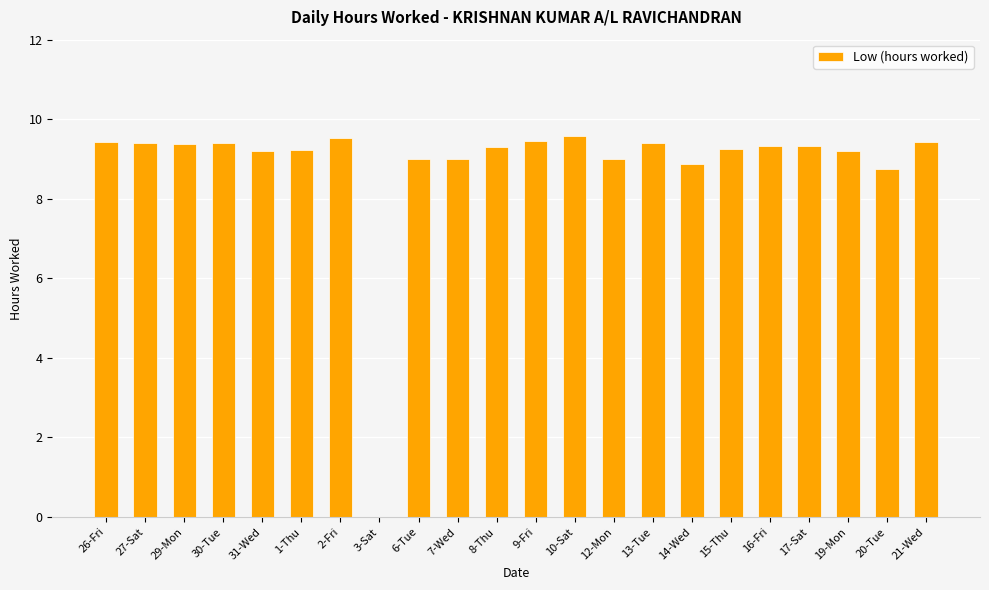

What is the ratio of the value at 20-Tue to the value at 16-Fri?

0.9